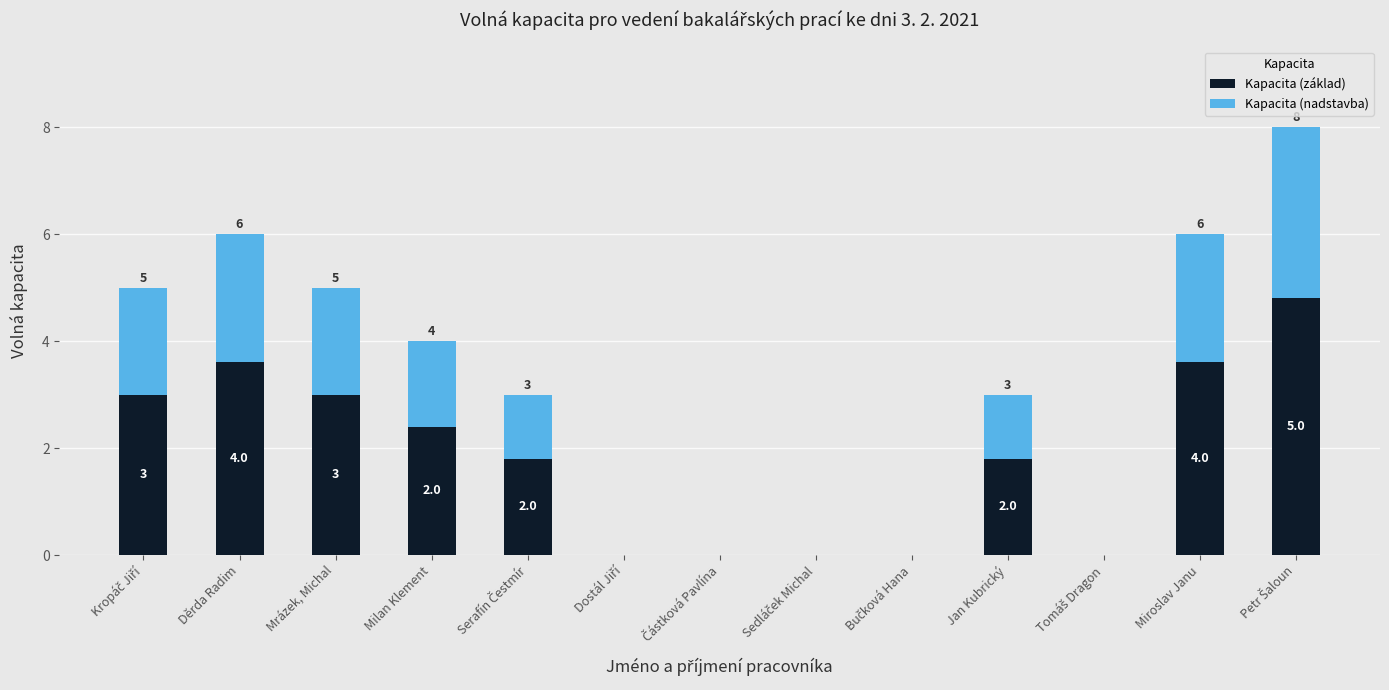

The value of Kapacita (nadstavba) at Dostál Jiří is -1.8. True or false?

False